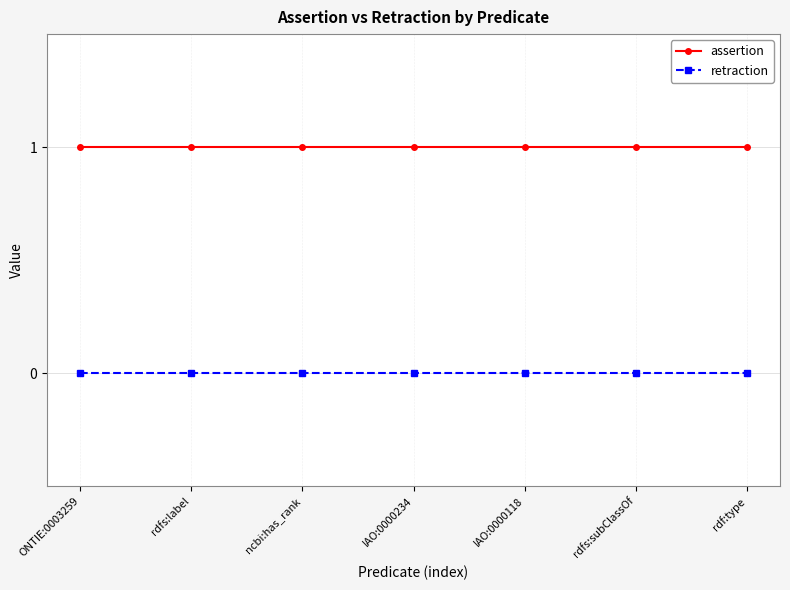

True or false: assertion and retraction cross at least once.

False